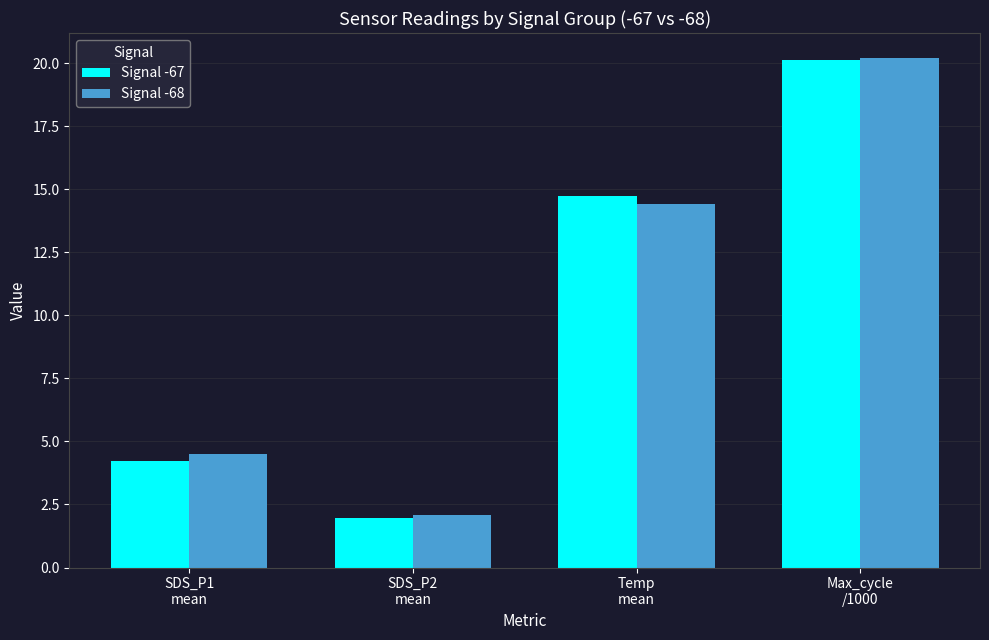

What is the highest value of the Signal -68 series?

20.2